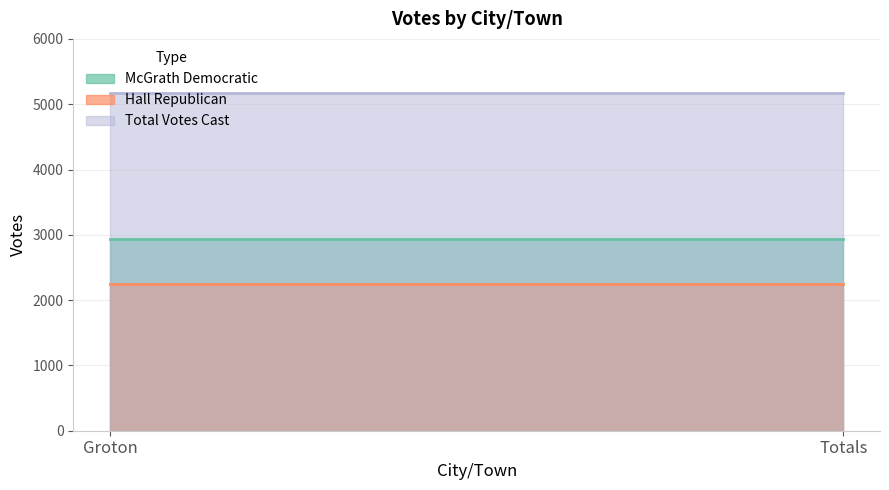

What is the smallest value displayed?

2244